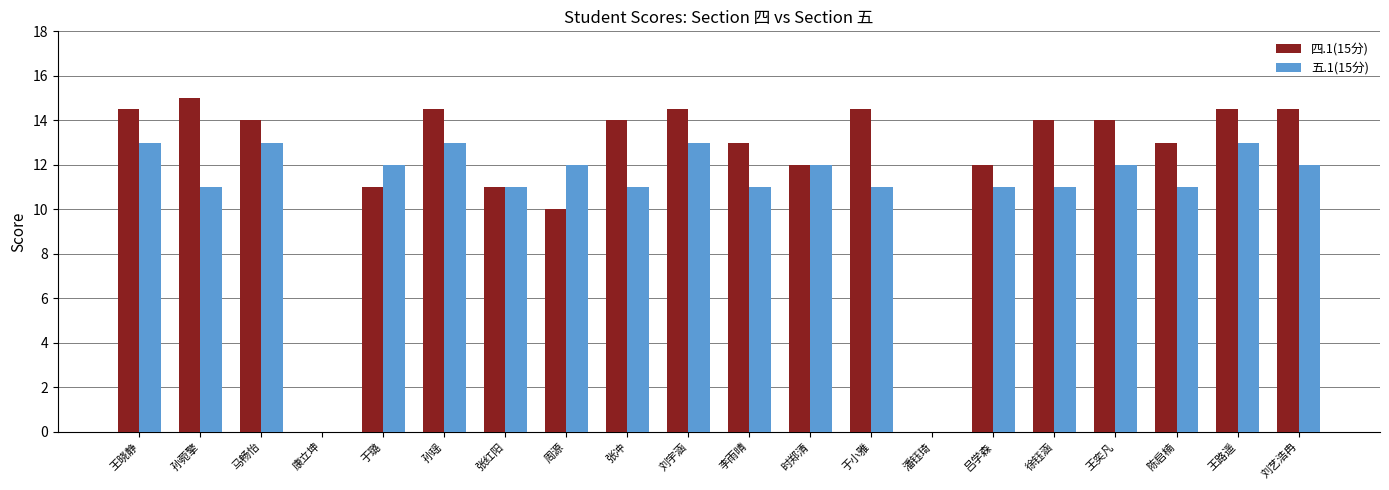

What is the maximum value for 四.1(15分)?

15.0